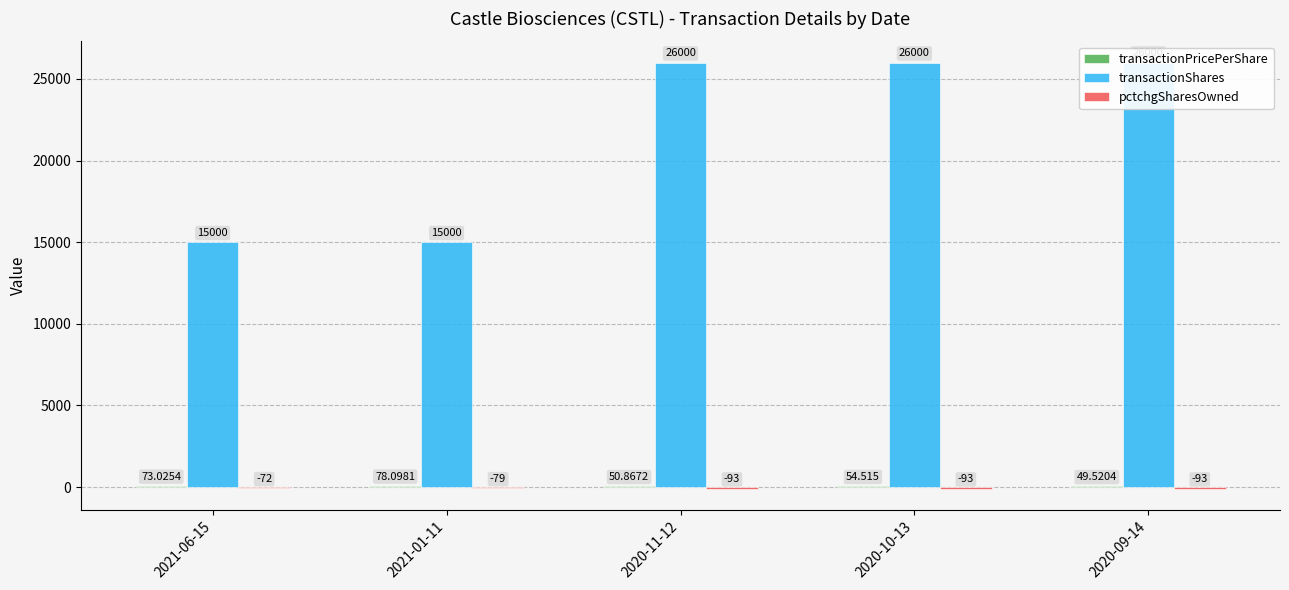

Reading left to right, what are all the values shown in this chart?

transactionPricePerShare: 73.0	78.1	50.9	54.5	49.5
transactionShares: 15000.0	15000.0	26000.0	26000.0	26000.0
pctchgSharesOwned: -72.0	-79.0	-93.0	-93.0	-93.0